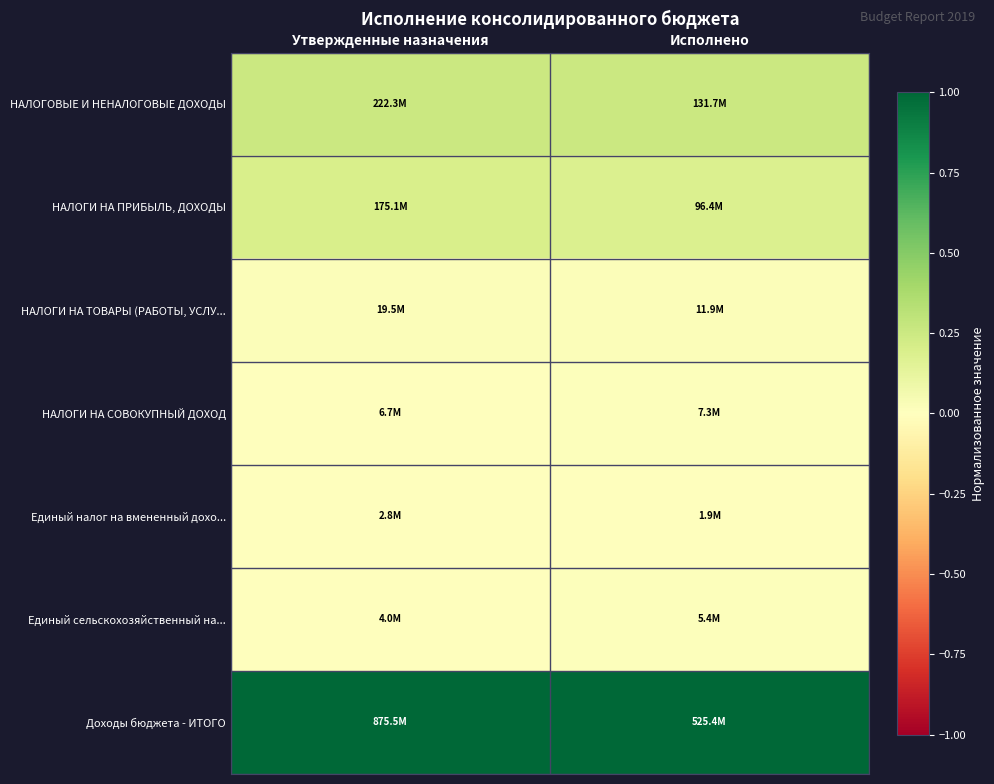

At how many categories does at least one series exceed 0?

2